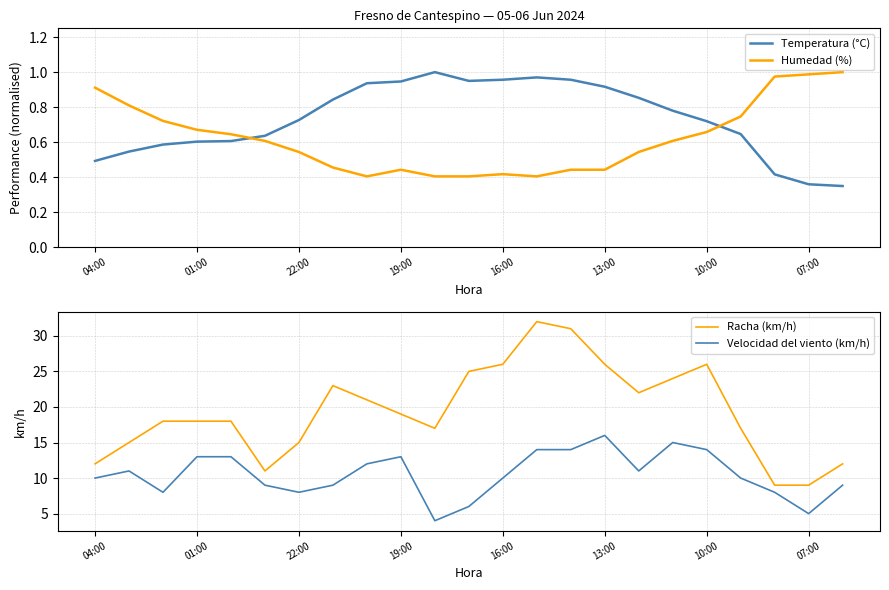

What is the sum of all Velocidad del viento (km/h) values?

242